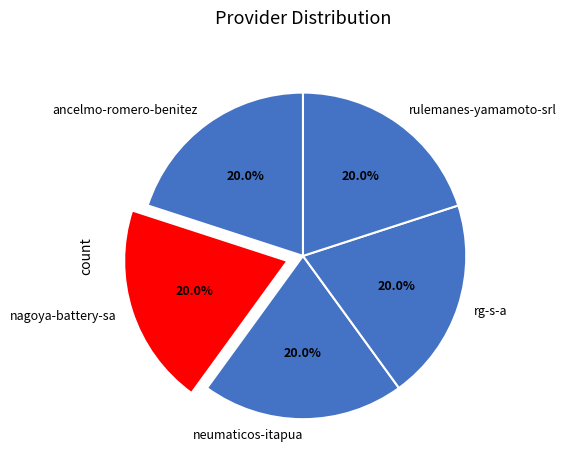

What is the ratio of the value at neumaticos-itapua to the value at ancelmo-romero-benitez?

1.0